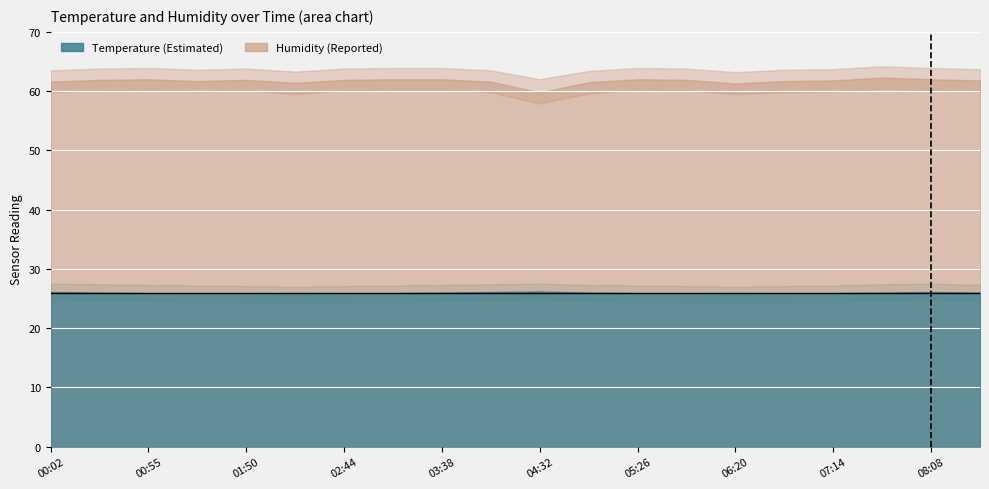

At how many categories does at least one series exceed 61?

20